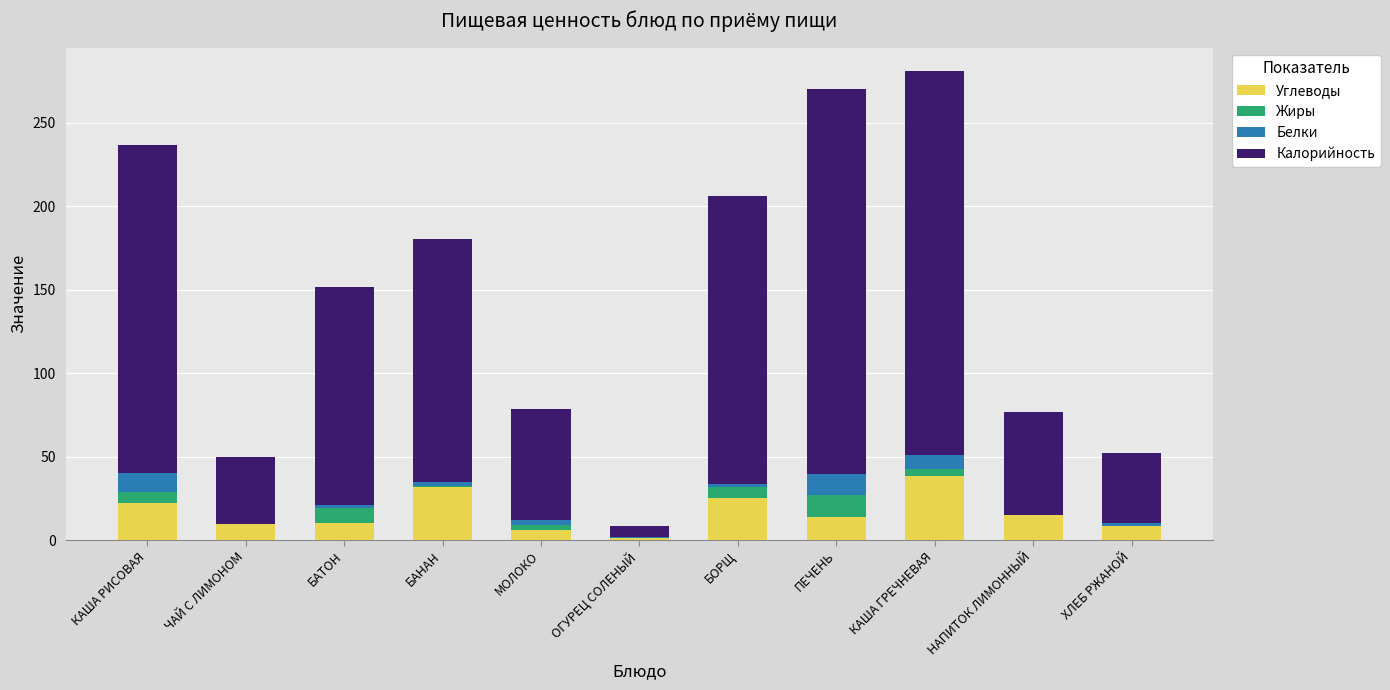

The Углеводы series shows 22.4 at КАША РИСОВАЯ. True or false?

True